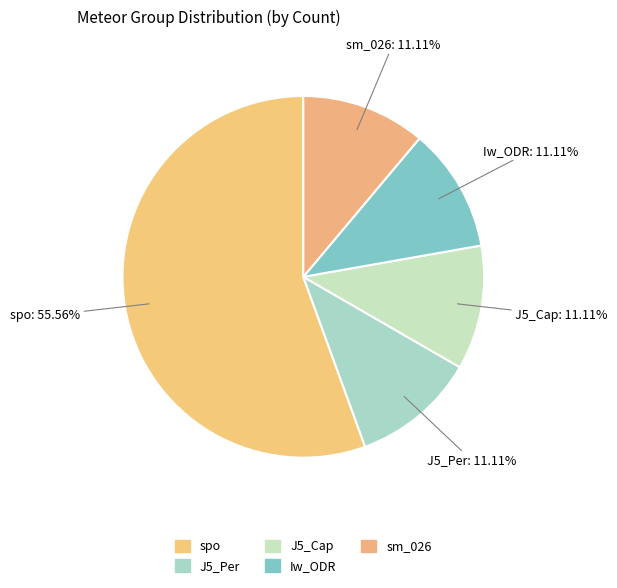

Count the number of slices in the pie.

5